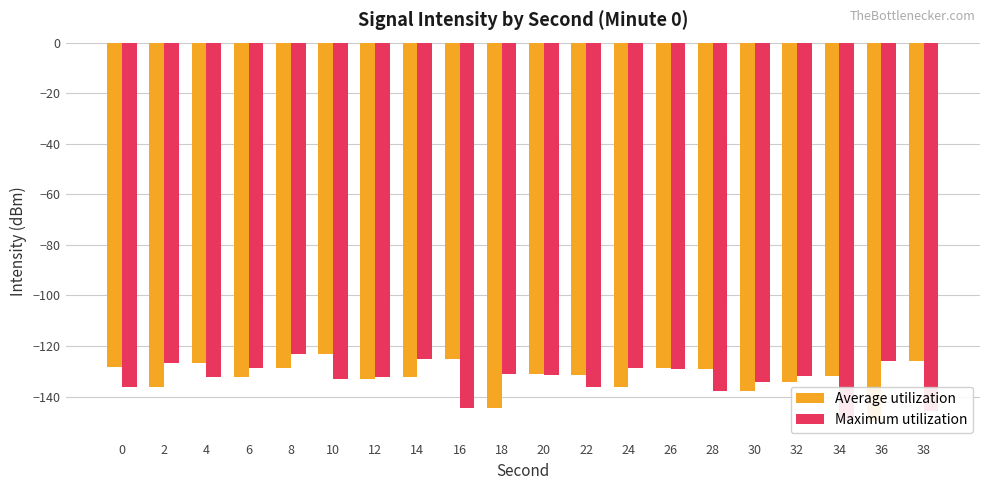

What is the difference between the maximum and minimum values in the Average utilization series?

26.3